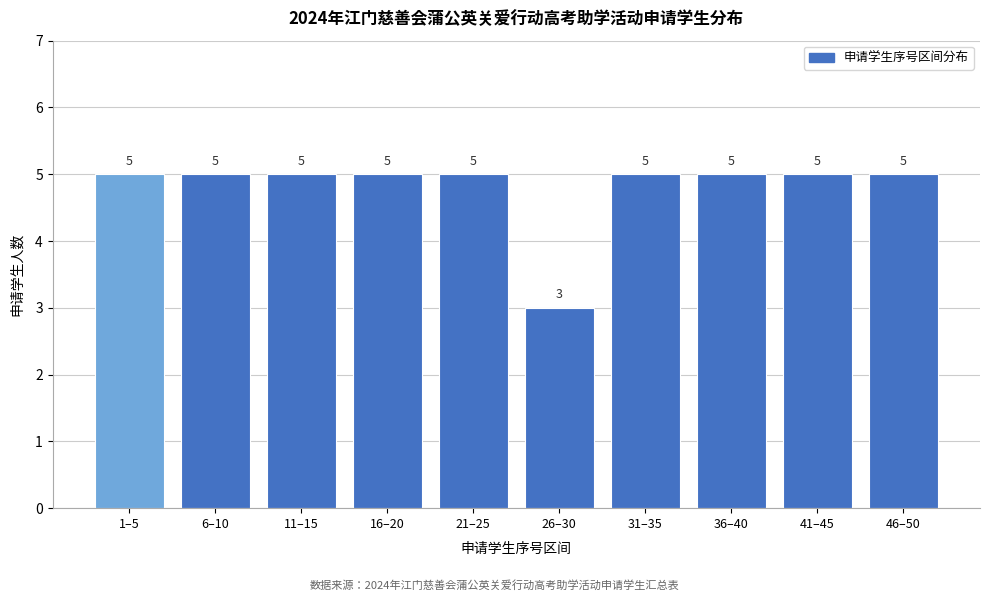

Reading left to right, list all the values displayed in this chart.

1–5=5	6–10=5	11–15=5	16–20=5	21–25=5	26–30=3	31–35=5	36–40=5	41–45=5	46–50=5